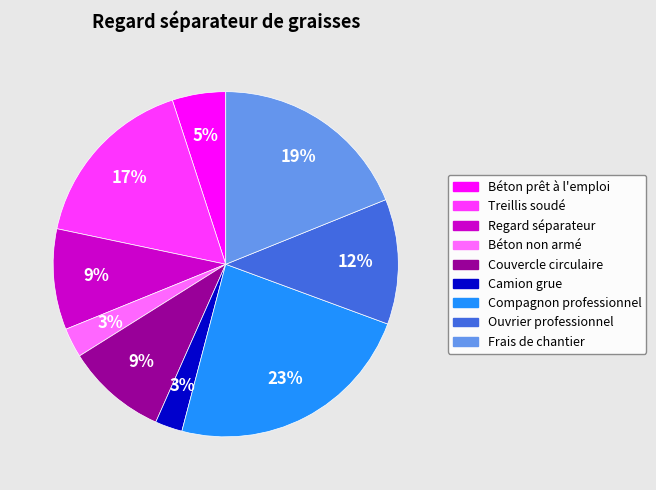

To the nearest percent, what percentage of the pie is Frais de chantier?

19%